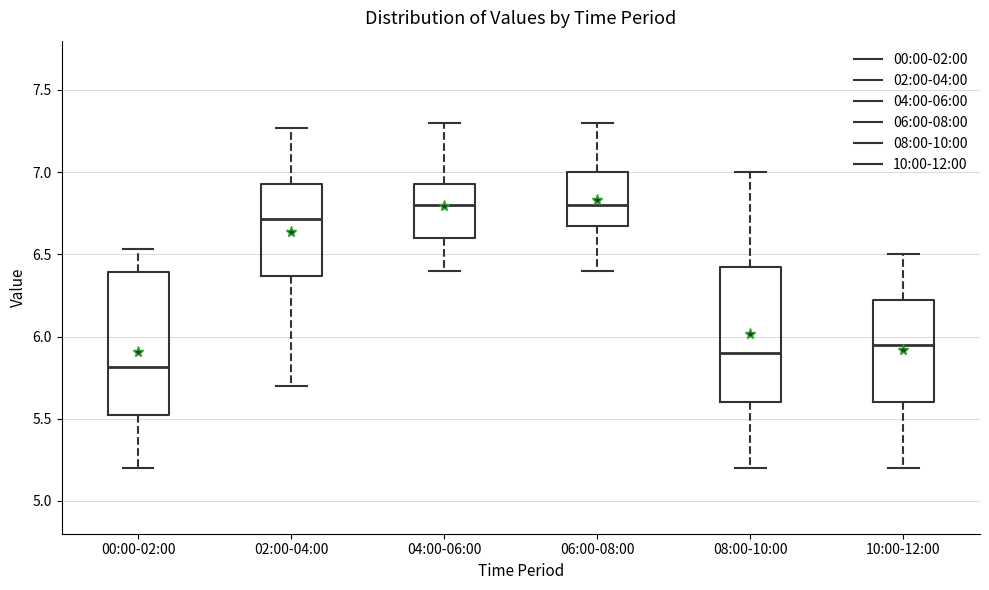

Reading left to right, read every box against the y-axis: the position of its median line, the range the box covers, and the ends of its whiskers. The values are not printed on the chart, so give them approximately, as read against the axis.

00:00-02:00: median 5.80, box 5.50 to 6.40, whiskers 5.20 to 6.55
02:00-04:00: median 6.70, box 6.35 to 6.95, whiskers 5.70 to 7.25
04:00-06:00: median 6.80, box 6.60 to 6.95, whiskers 6.40 to 7.30
06:00-08:00: median 6.80, box 6.70 to 7.00, whiskers 6.40 to 7.30
08:00-10:00: median 5.90, box 5.60 to 6.45, whiskers 5.20 to 7.00
10:00-12:00: median 5.95, box 5.60 to 6.25, whiskers 5.20 to 6.50